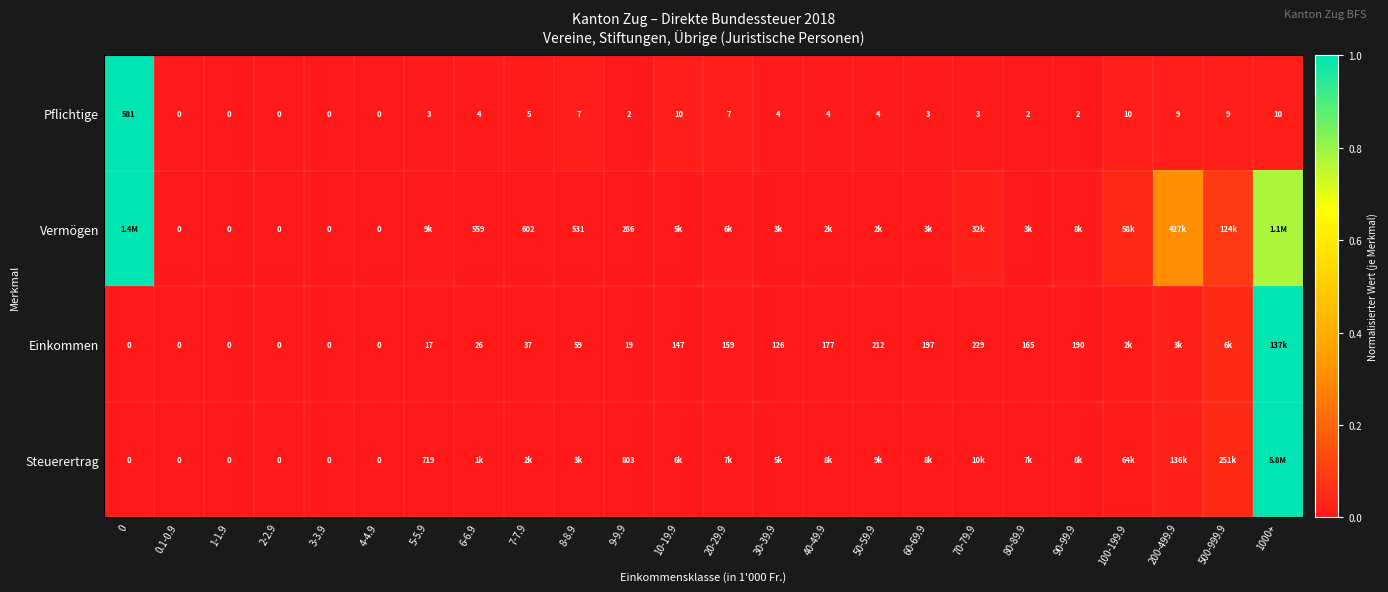

Is the value of Einkommen at 90-99.9 greater than the value of Steuerertrag at 2-2.9?

Yes